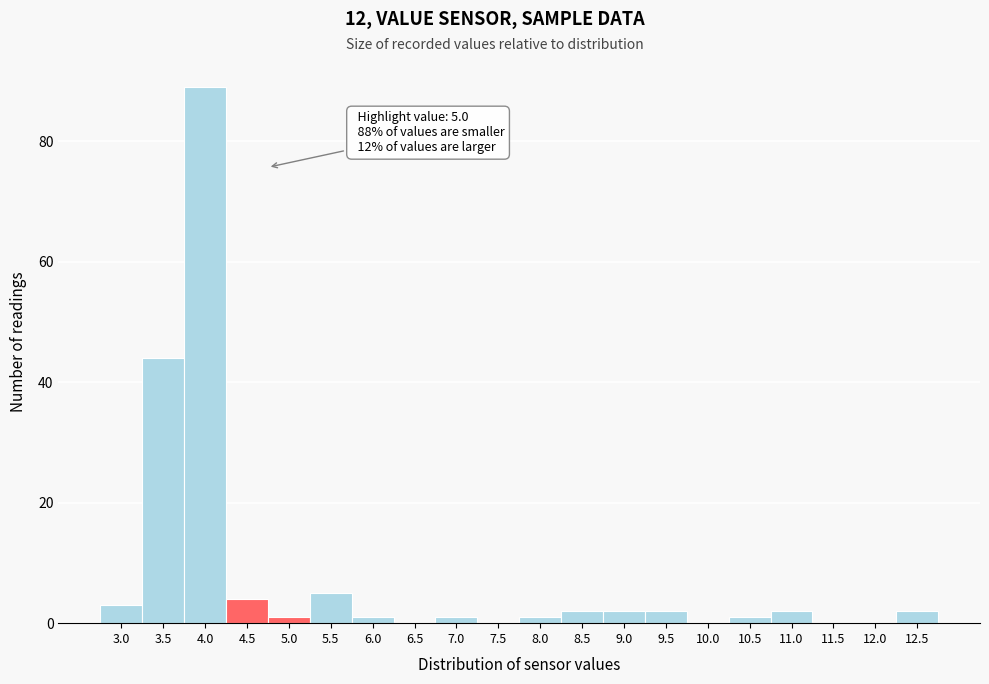

Reading left to right, what are all the values shown in this chart?

3.0=3	3.5=44	4.0=89	4.5=4	5.0=1	5.5=5	6.0=1	6.5=0	7.0=1	7.5=0	8.0=1	8.5=2	9.0=2	9.5=2	10.0=0	10.5=1	11.0=2	11.5=0	12.0=0	12.5=2